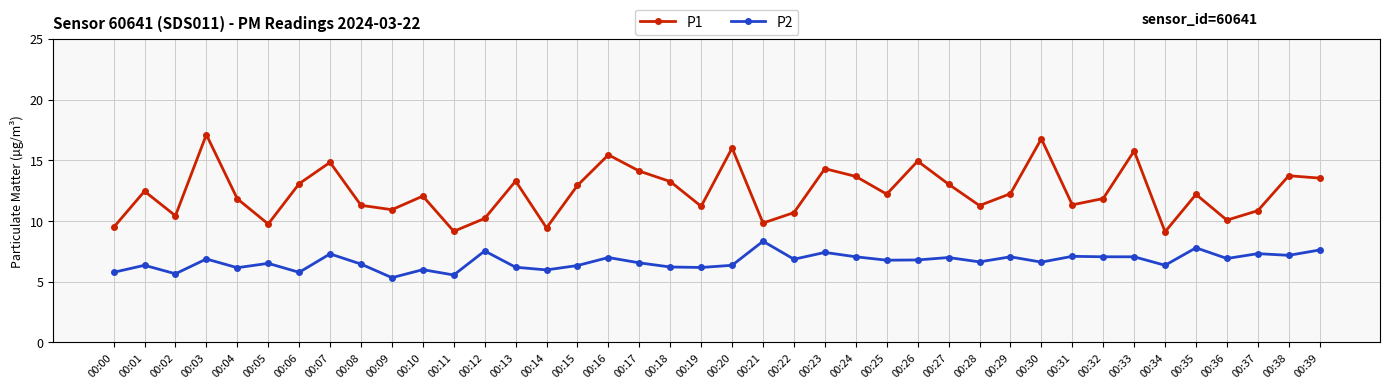

Rank the series by their average value, from highest to lowest.

P1, P2